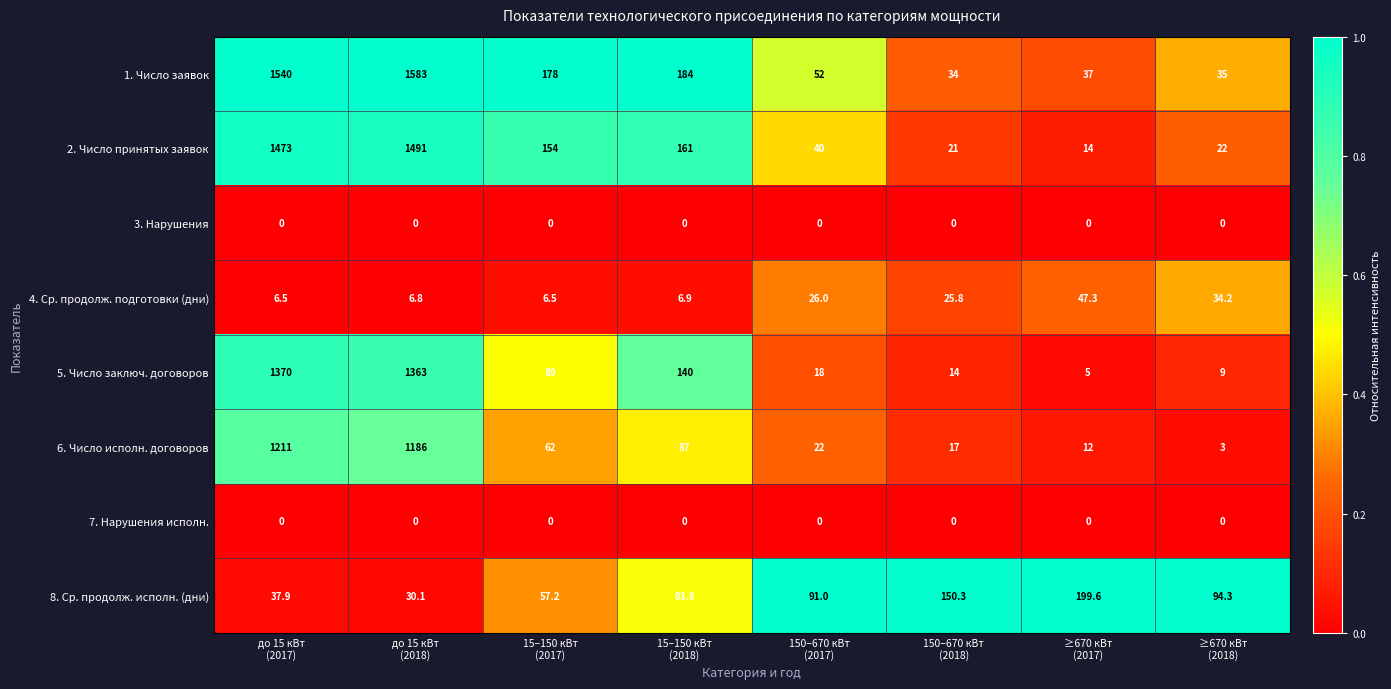

Which series has the largest total across all categories?

1. Число заявок